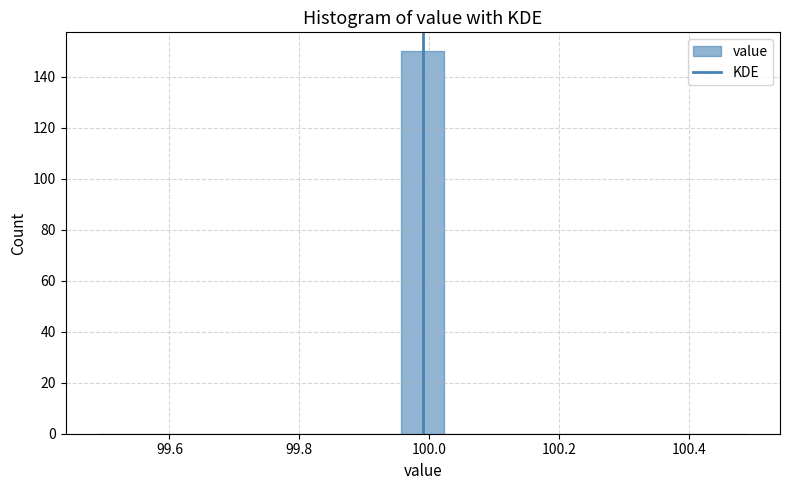

Read against the x-axis, roughly where is the centre of the tallest bar?

100.00